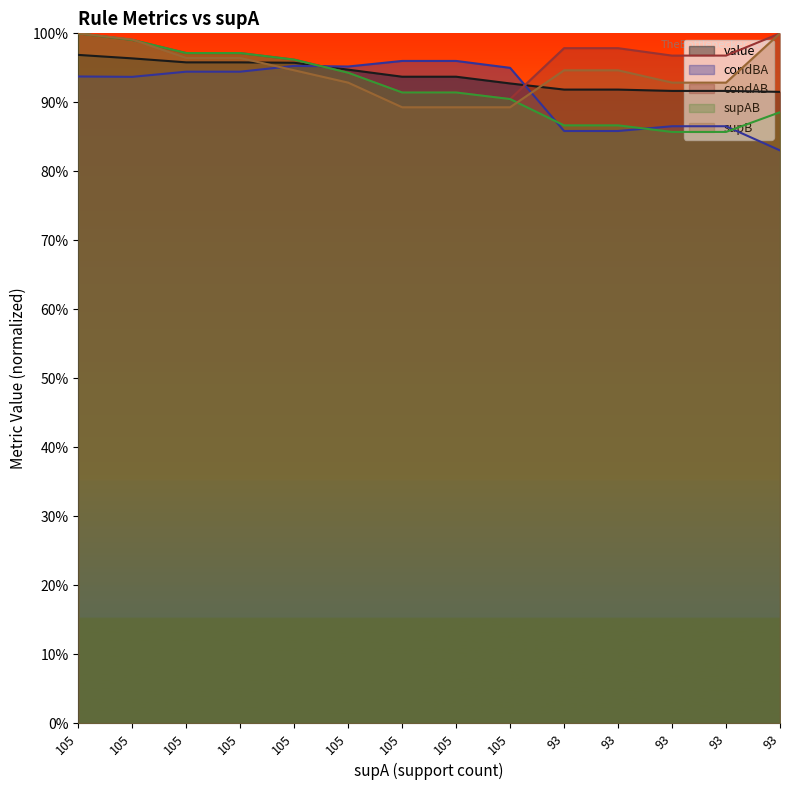

Reading right to left, list all the values displayed in this chart.

value: 0.9	0.9	0.9	0.9	0.9	0.9	0.9	0.9	0.9	1.0	1.0	1.0	1.0	1.0
condBA: 0.8	0.9	0.9	0.9	0.9	0.9	1.0	1.0	1.0	1.0	0.9	0.9	0.9	0.9
condAB: 1.0	1.0	1.0	1.0	1.0	0.9	0.9	0.9	0.9	1.0	1.0	1.0	1.0	1.0
supAB: 0.9	0.9	0.9	0.9	0.9	0.9	0.9	0.9	0.9	1.0	1.0	1.0	1.0	1.0
supB: 1.0	0.9	0.9	0.9	0.9	0.9	0.9	0.9	0.9	0.9	1.0	1.0	1.0	1.0